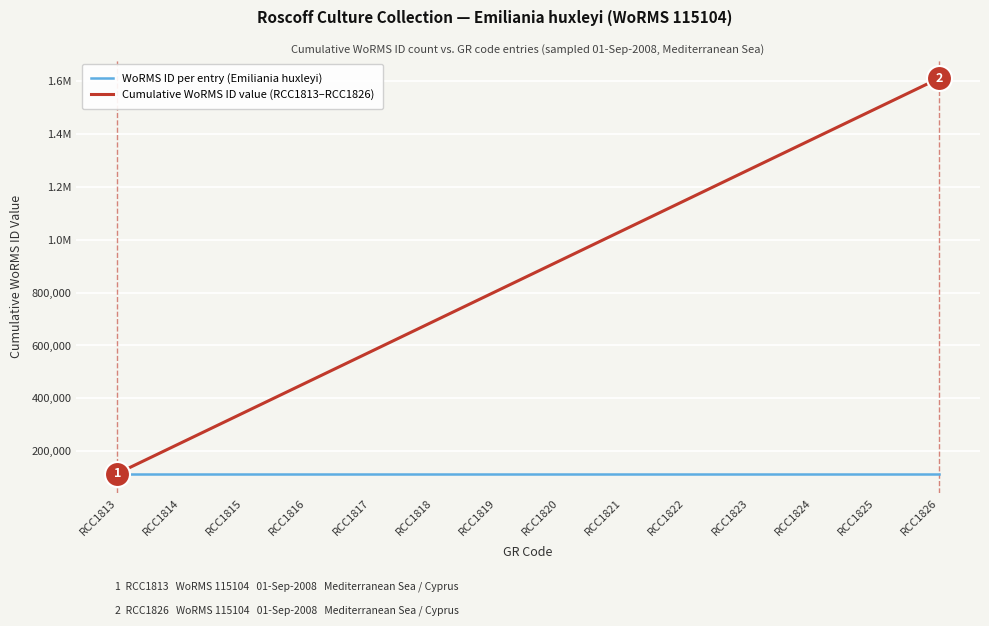

True or false: WoRMS ID per entry (Emiliania huxleyi) and Cumulative WoRMS ID value (RCC1813–RCC1826) cross at least once.

False